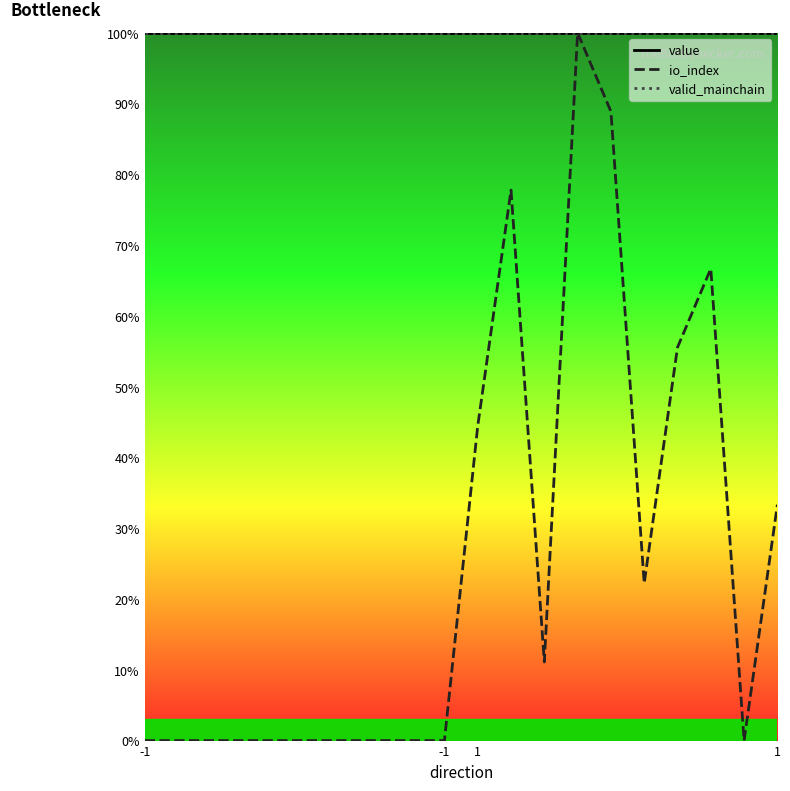

True or false: io_index has more than 0 points higher than both neighbors.

True